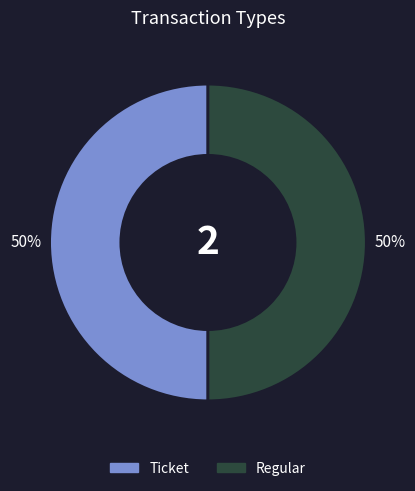

What percentage is the Regular slice, to the nearest percent?

50%